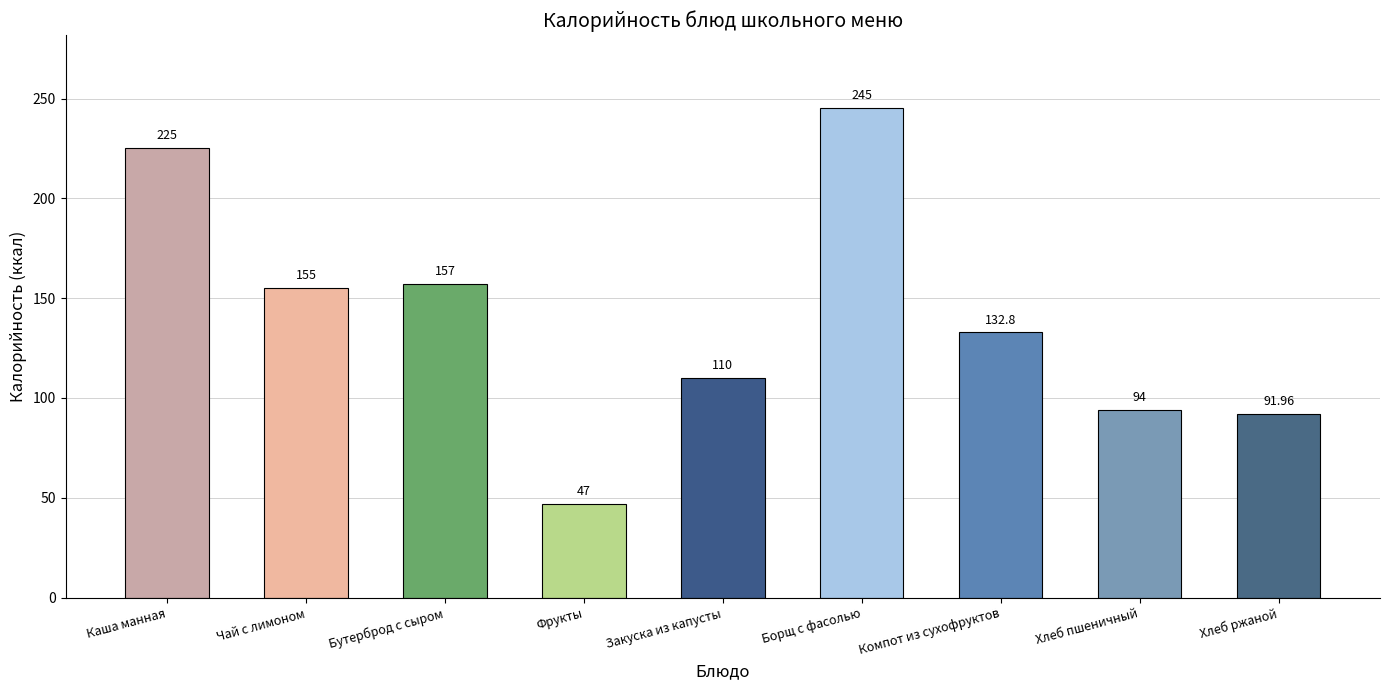

Reading right to left, what are all the values shown in this chart?

92.0	94.0	132.8	245.0	110.0	47.0	157.0	155.0	225.0